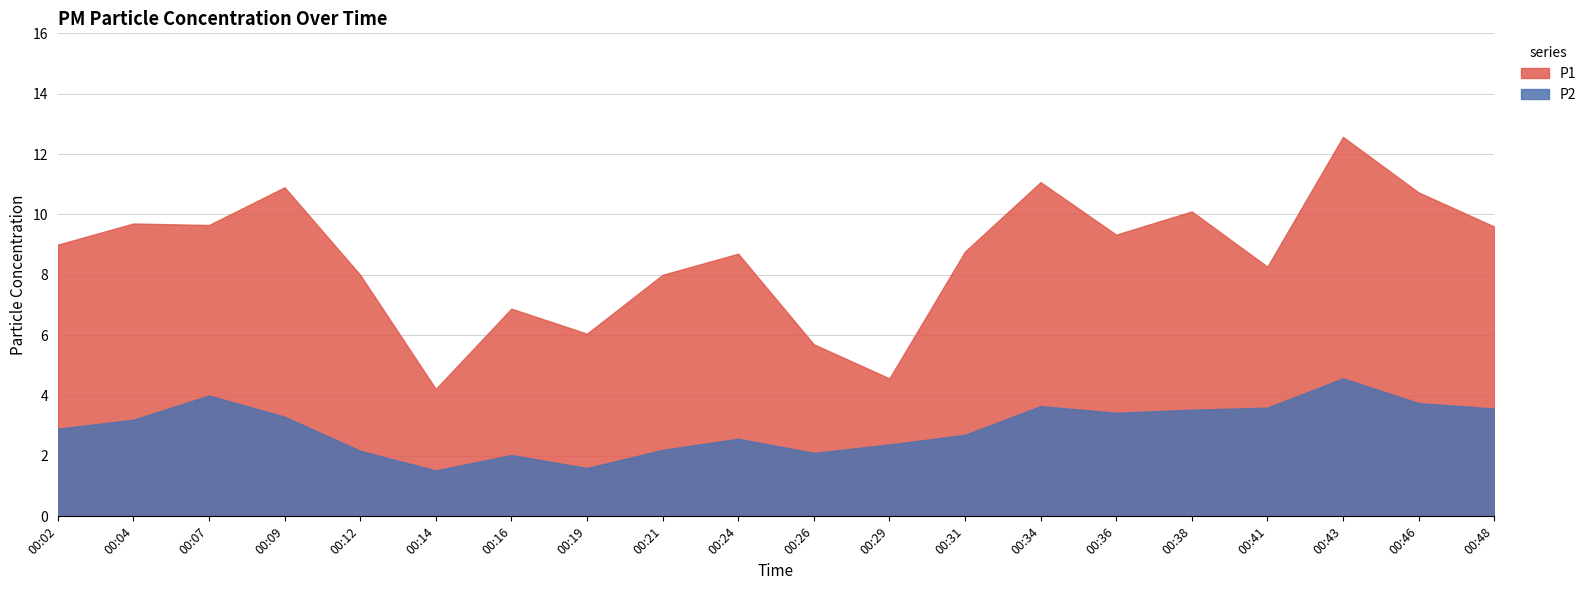

The value of P2 at 00:48 is 0.8. True or false?

False